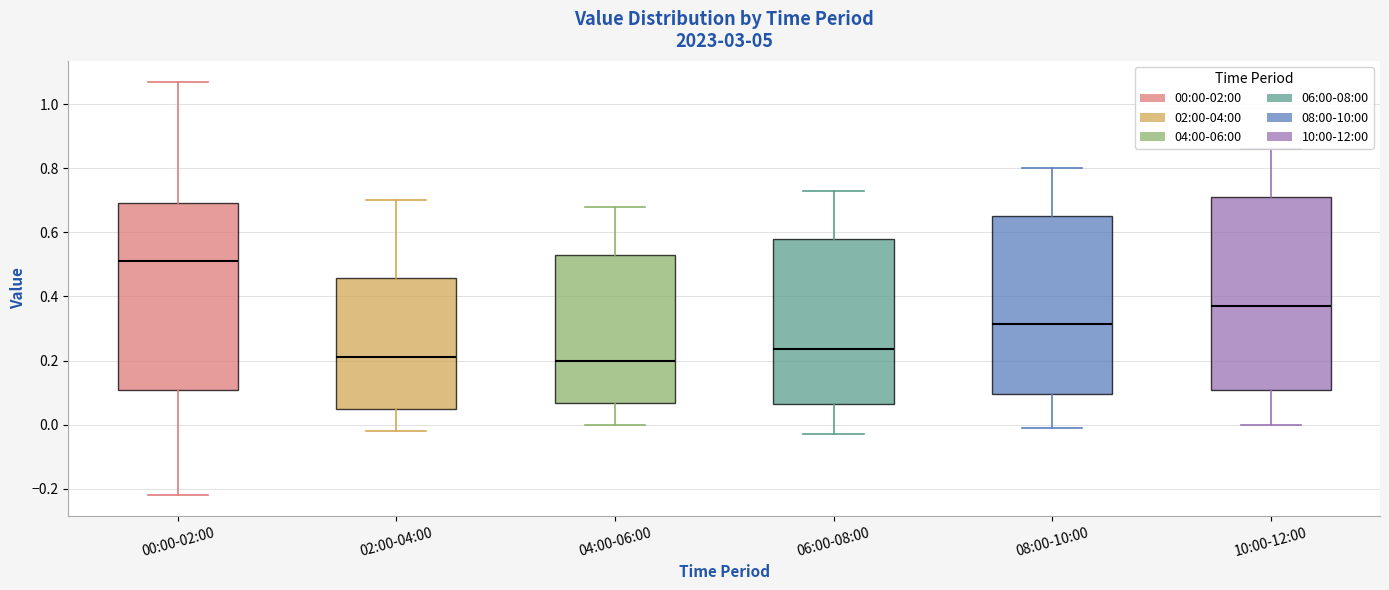

Where is the upper edge of the box for 00:00-02:00 on the y-axis? The values are not printed on the chart, so give them approximately, as read against the axis.

0.70